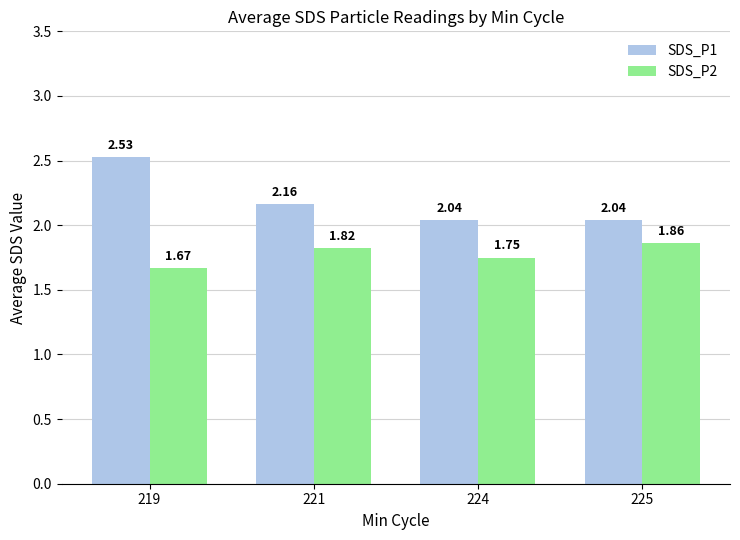

What is the difference between the highest and lowest values at 221?

0.3